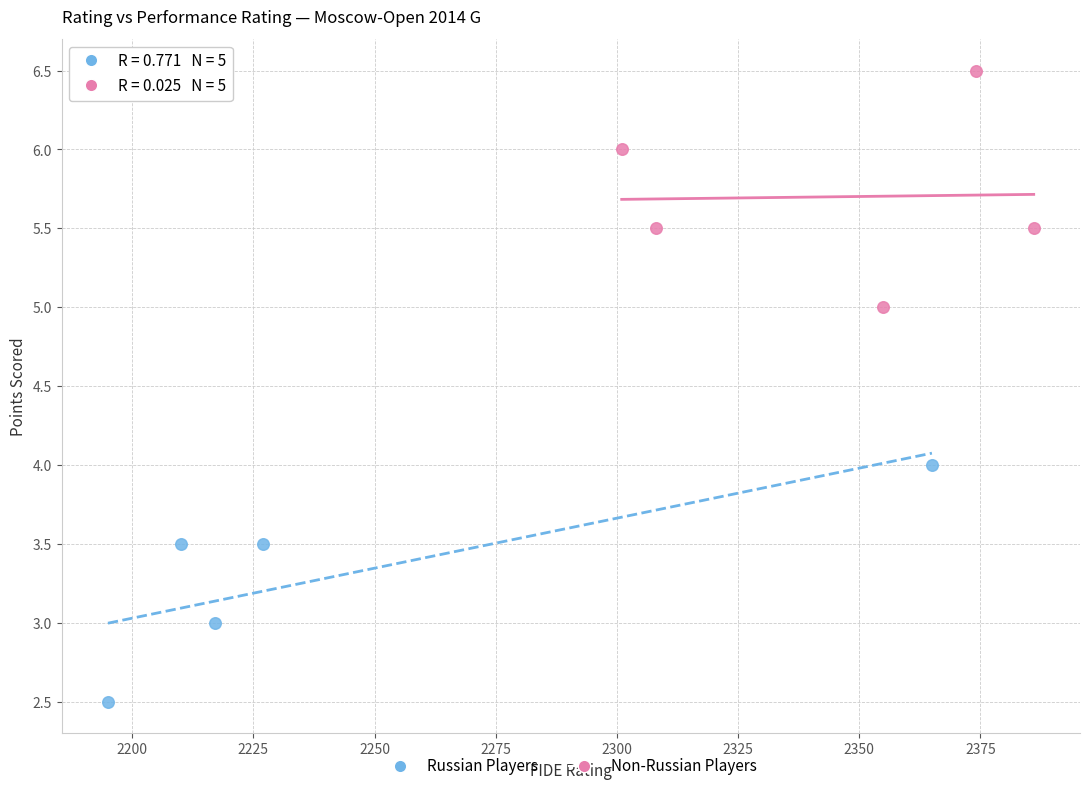

Which series contains the highest Y value?

Non-Russian Players